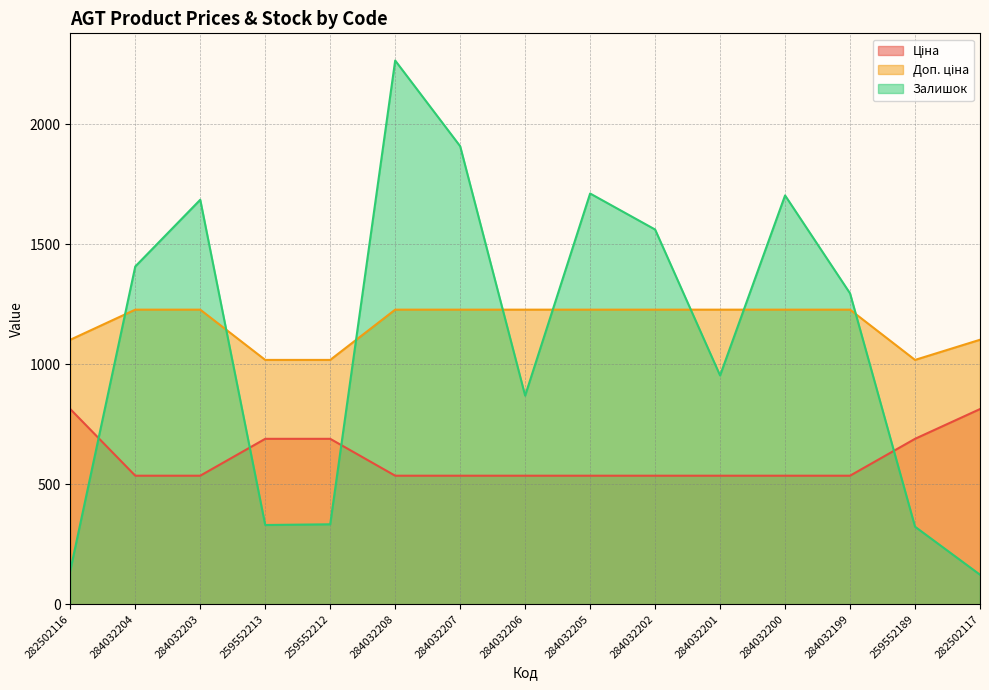

The Залишок series shows 517.0 at 259552212. True or false?

False